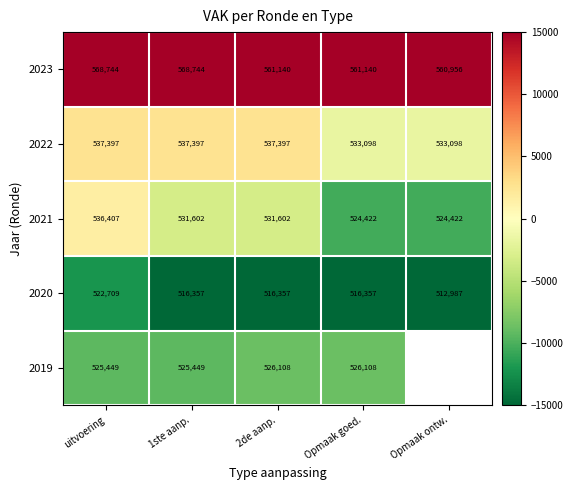

At which label does 2020 first exceed 516357?

uitvoering